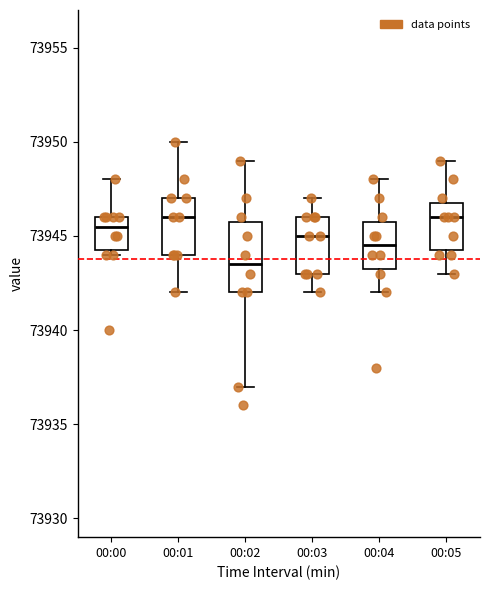

Reading left to right, transcribe this box plot: for each box, give where its median line is, the range the box spans, and where its two whiskers end, as read against the y-axis. The values are not printed on the chart, so give them approximately, as read against the axis.

00:00: median 73945.5, box 73944.5 to 73946.0, whiskers 73944.0 to 73948.0
00:01: median 73946.0, box 73944.0 to 73947.0, whiskers 73942.0 to 73950.0
00:02: median 73943.5, box 73942.0 to 73946.0, whiskers 73937.0 to 73949.0
00:03: median 73945.0, box 73943.0 to 73946.0, whiskers 73942.0 to 73947.0
00:04: median 73944.5, box 73943.5 to 73946.0, whiskers 73942.0 to 73948.0
00:05: median 73946.0, box 73944.5 to 73947.0, whiskers 73943.0 to 73949.0